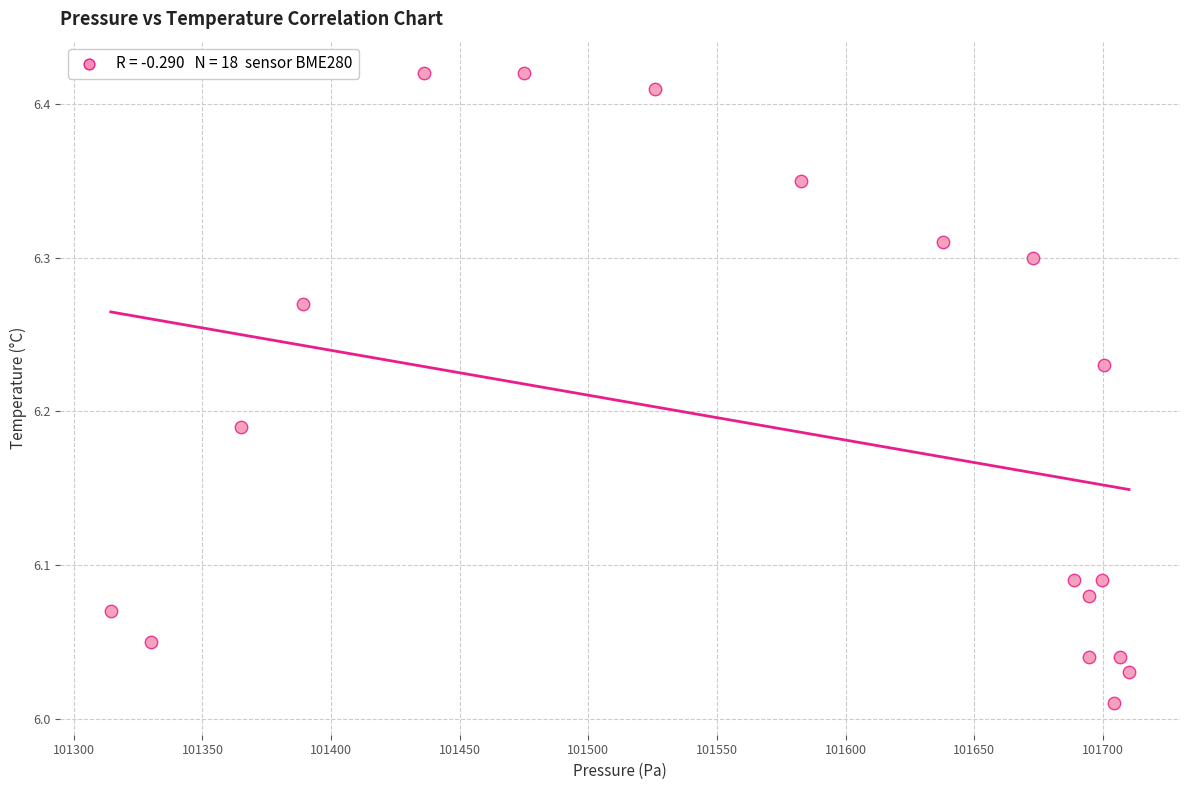

What is the range of Y values (max minus min)?

0.4